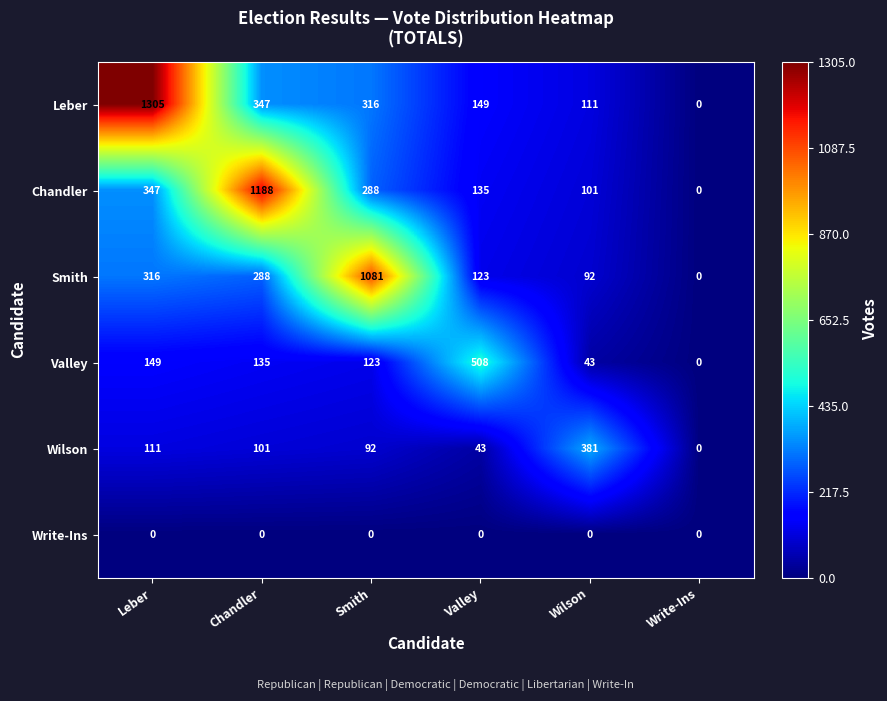

How many values in Smith are above zero?

5